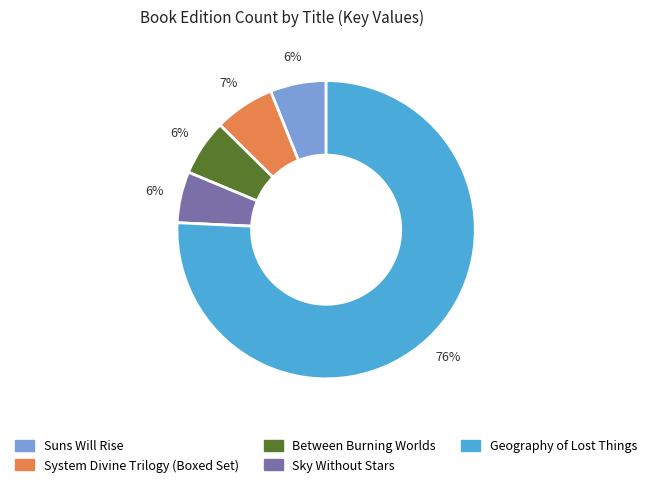

Which has a higher value, Geography of Lost Things or Suns Will Rise?

Geography of Lost Things